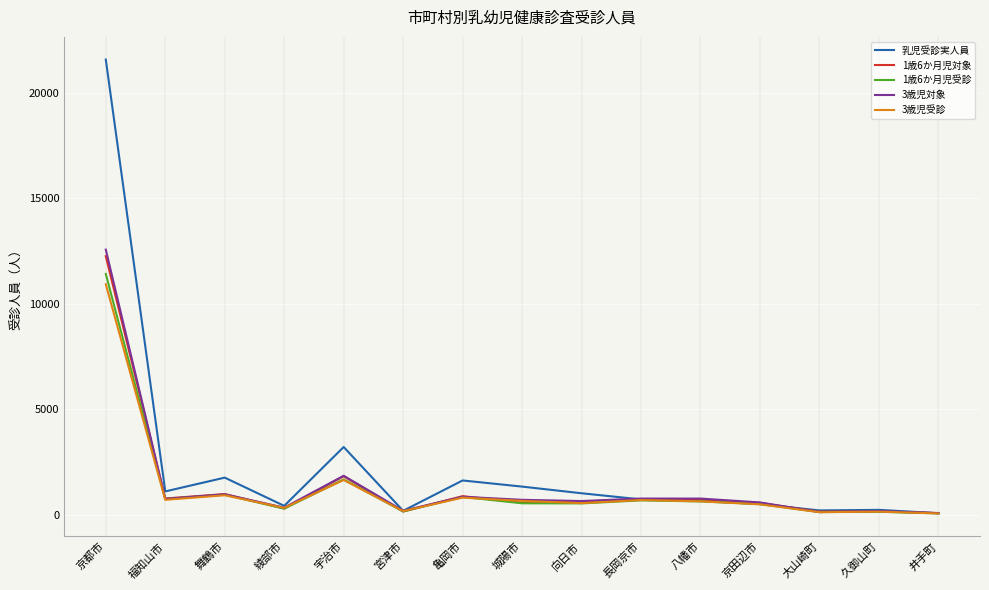

The value of 3歳児受診 at 久御山町 is 144. True or false?

True